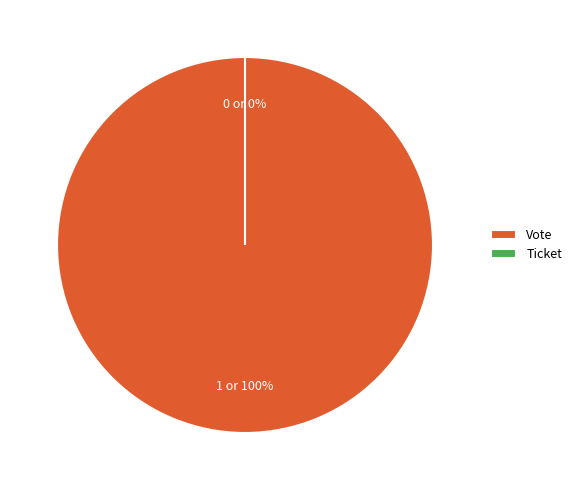

Combined, do Ticket and Vote account for over 50%?

Yes